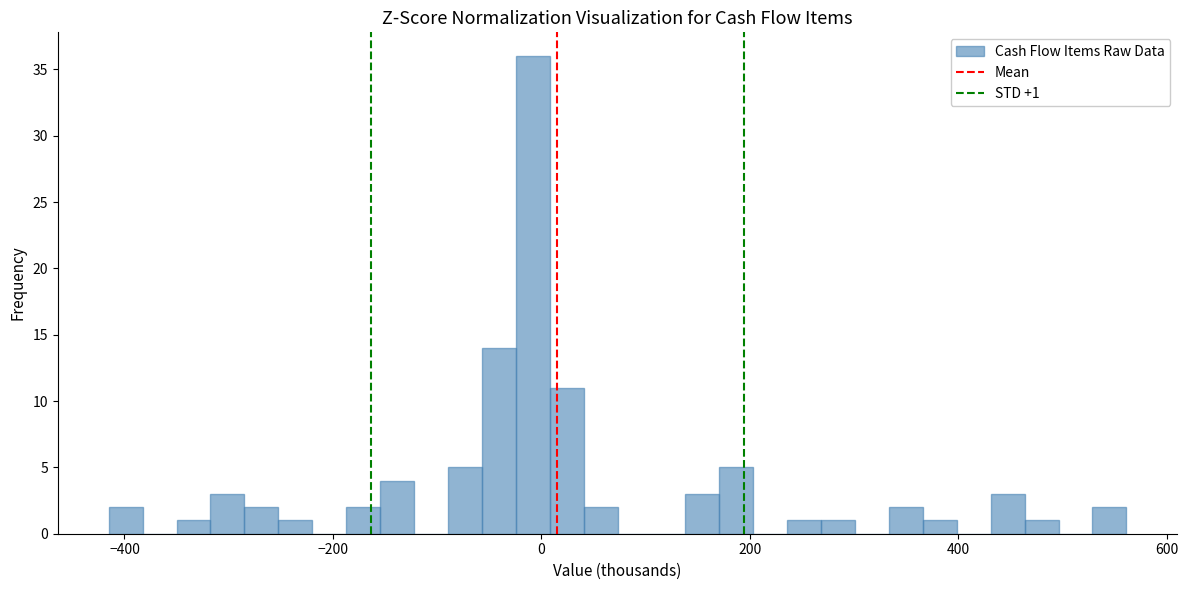

Read against the x-axis, roughly where is the centre of the tallest bar?

0